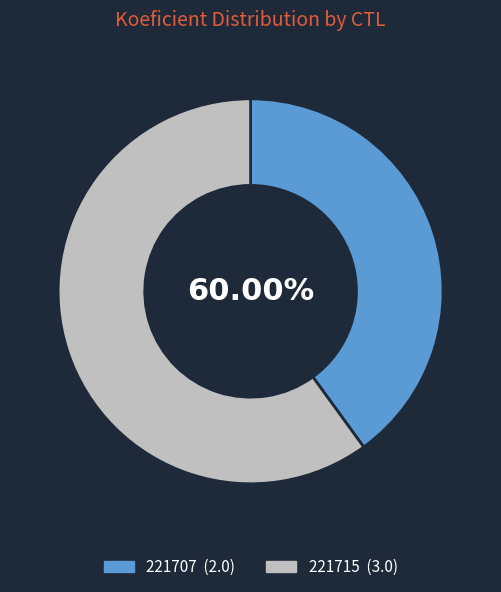

To the nearest percent, what is the difference between the 221715 and 221707 slice percentages?

20%